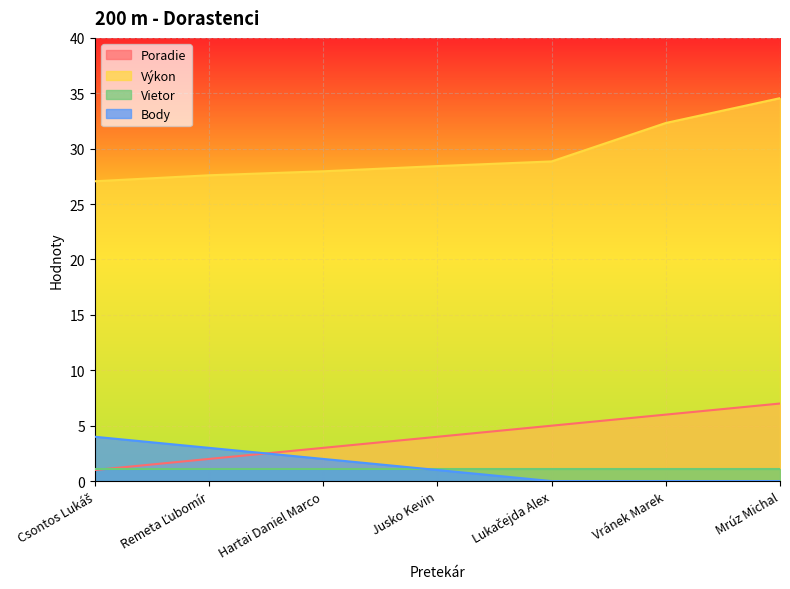

Which series has the widest spread of values?

Výkon